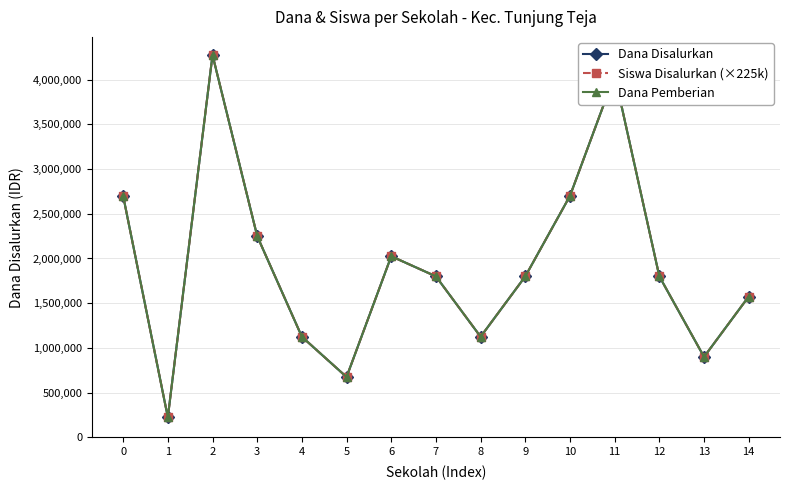

Does the chart have visible grid lines?

Yes